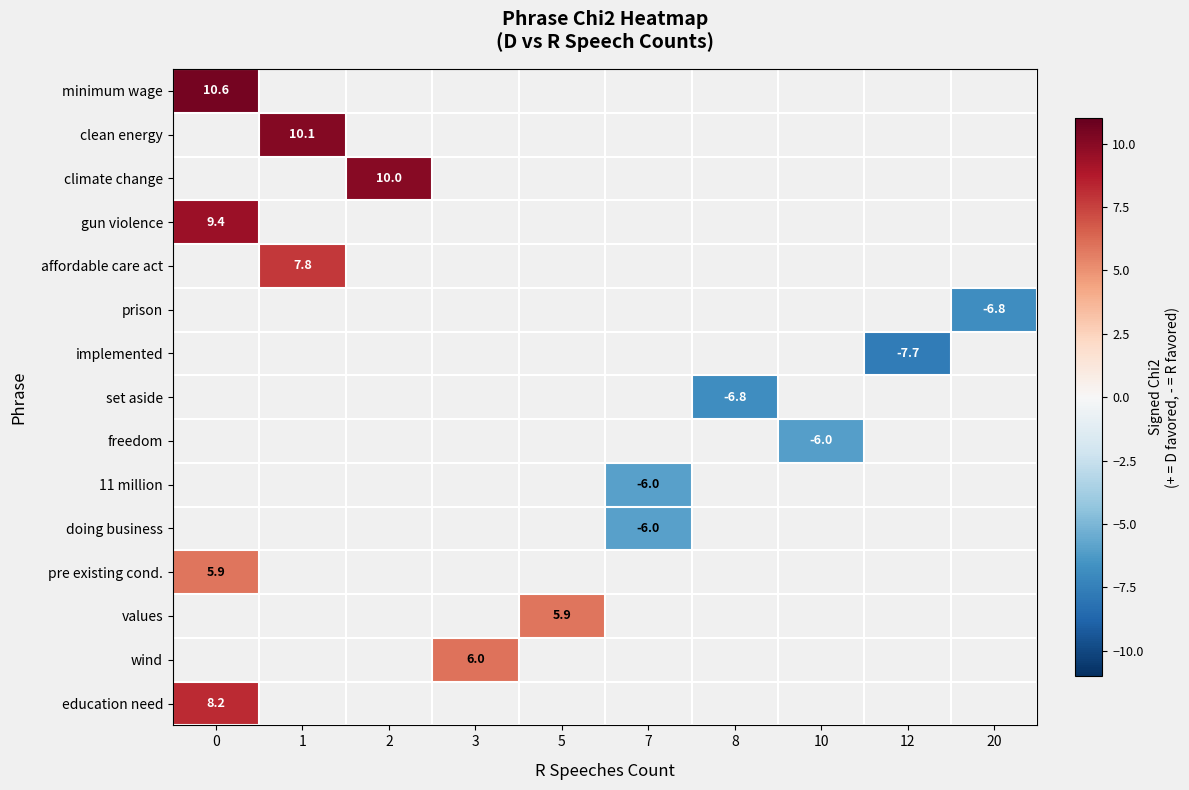

Is the value of pre existing cond. at 7 greater than the value of education need at 20?

No